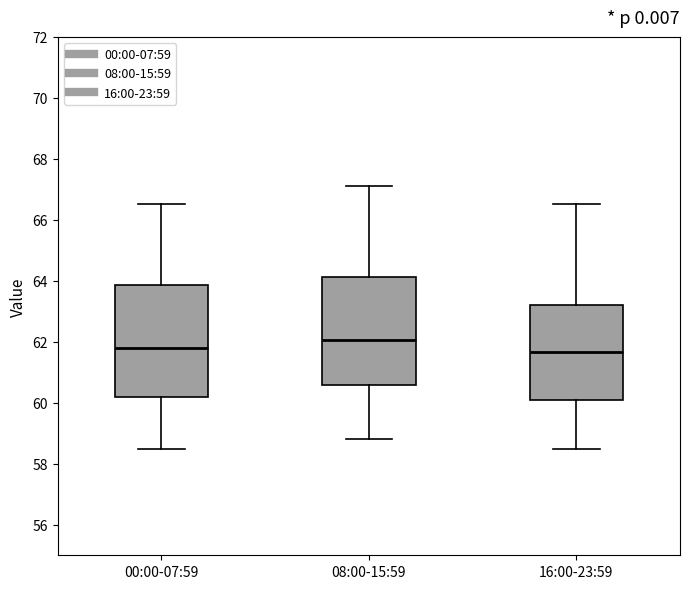

Which box has the highest median line?

08:00-15:59